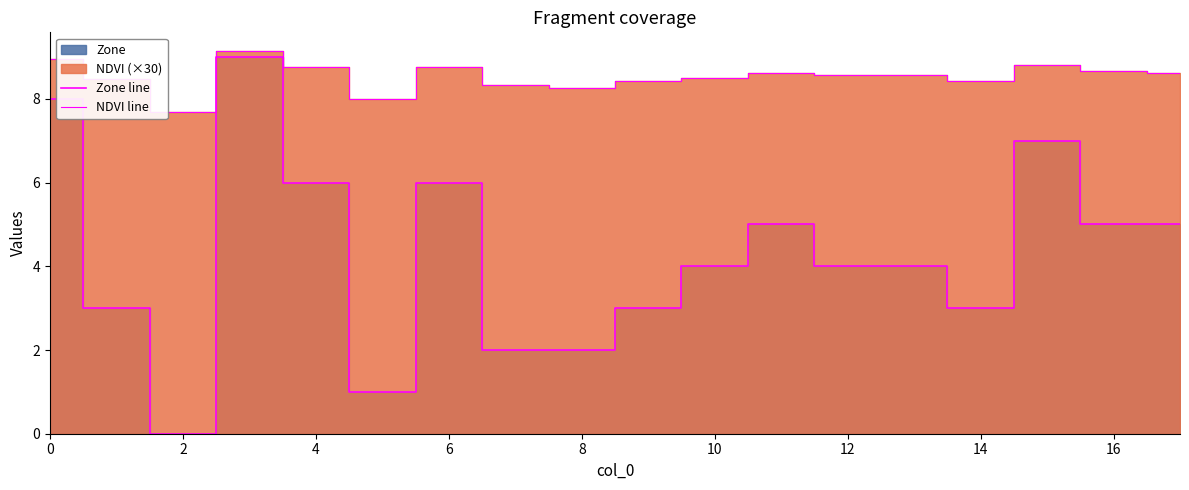

How many values in the NDVI line series exceed 8?

16